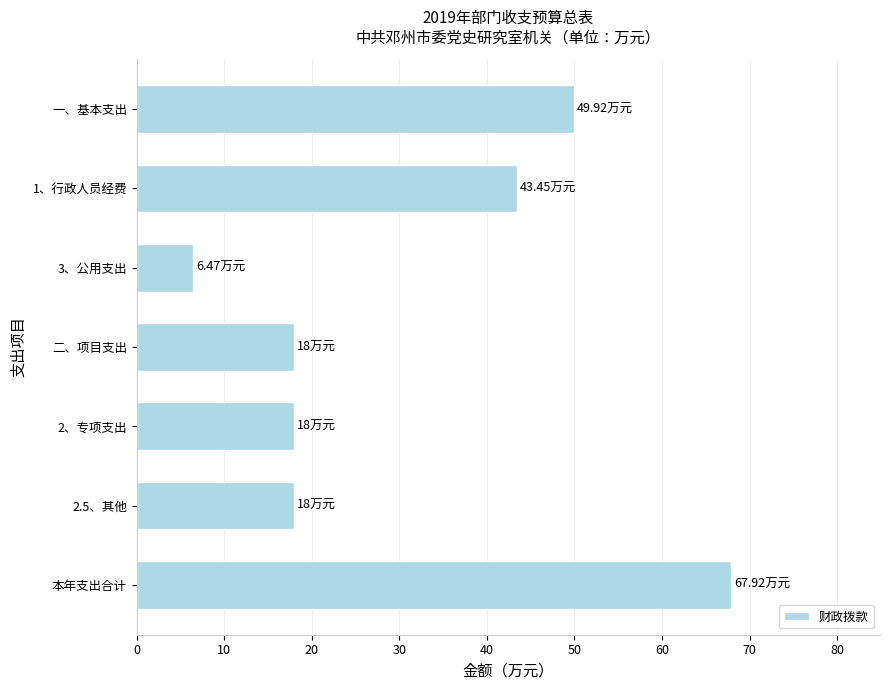

What is the average value?

31.7